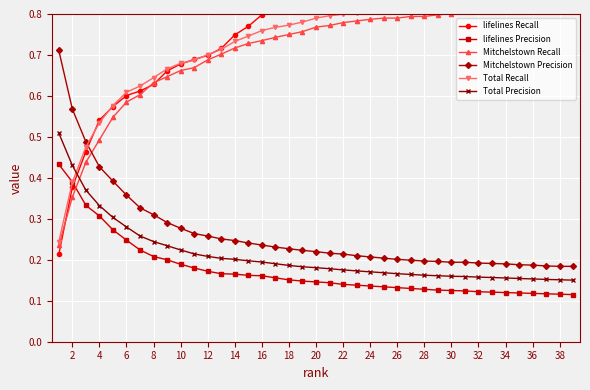

How many Total Precision values are between 0 and 1?

39